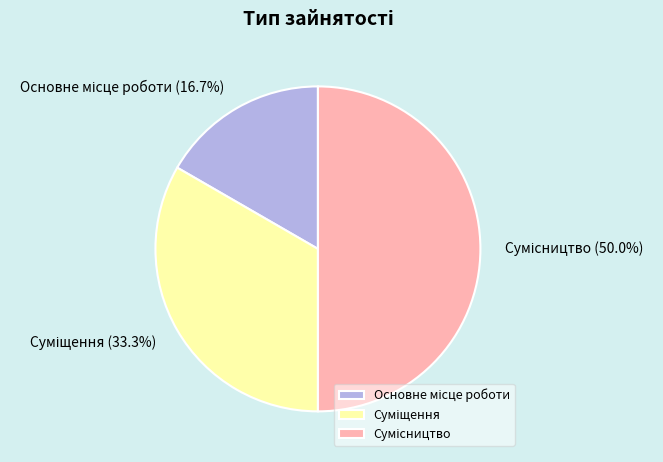

Rank the categories by value from highest to lowest.

Сумісництво, Суміщення, Основне місце роботи